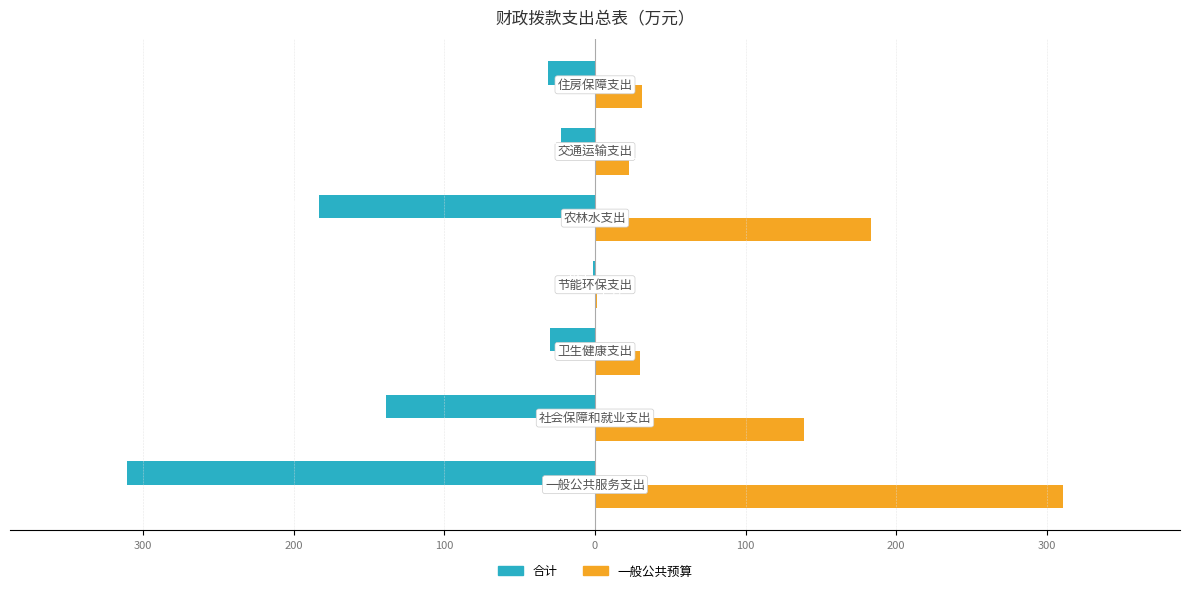

Rank the series by their average value, from lowest to highest.

合计, 一般公共预算